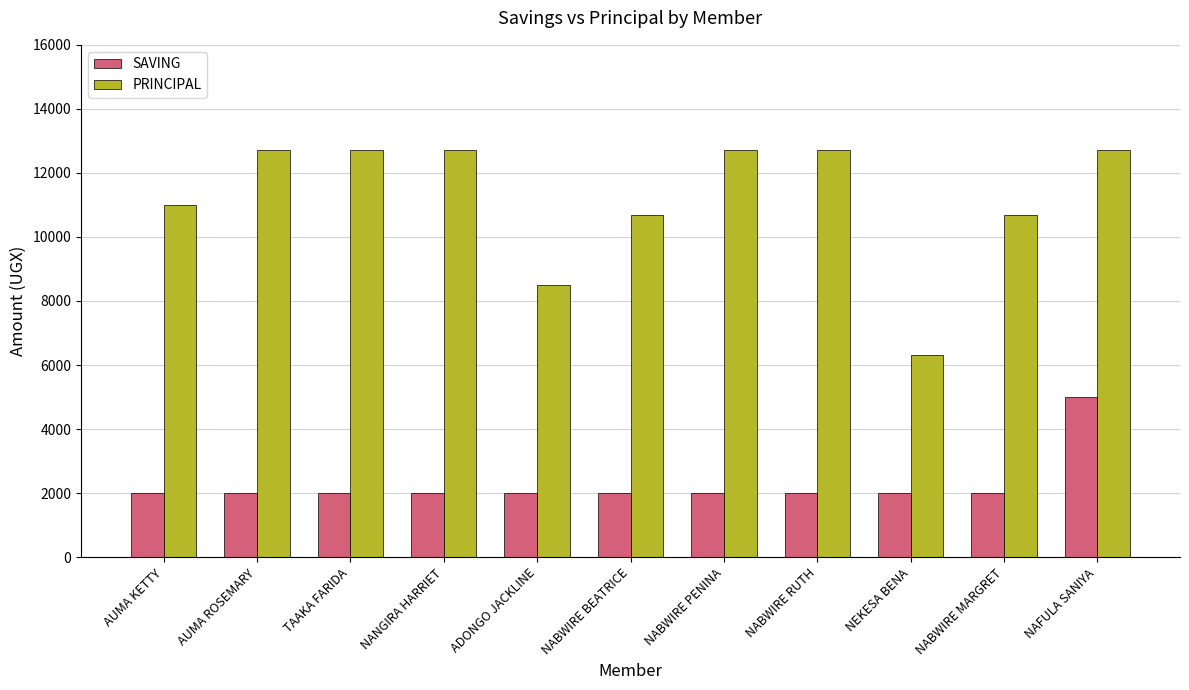

Rank the series at ADONGO JACKLINE from lowest to highest value.

SAVING, PRINCIPAL